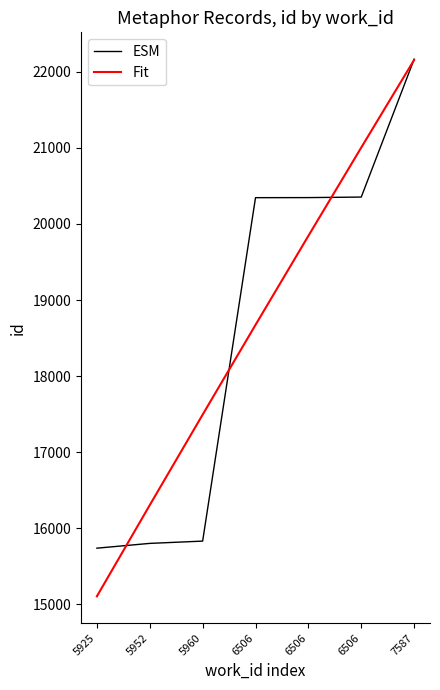

True or false: ESM and Fit intersect in this chart.

True